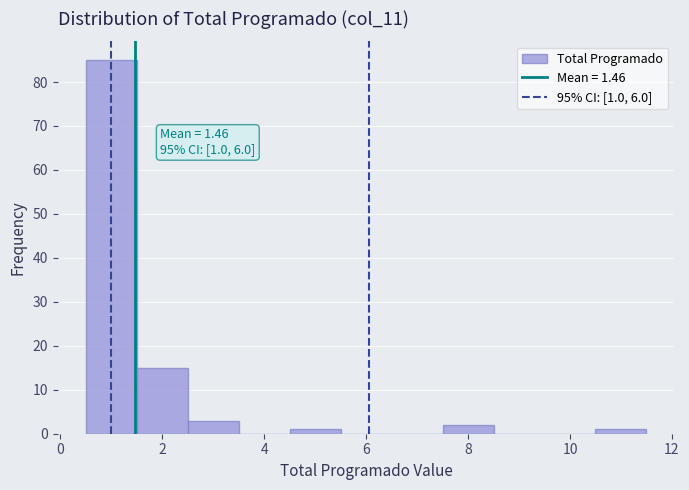

Which range on the x-axis has the tallest bar?

0.5 to 1.5